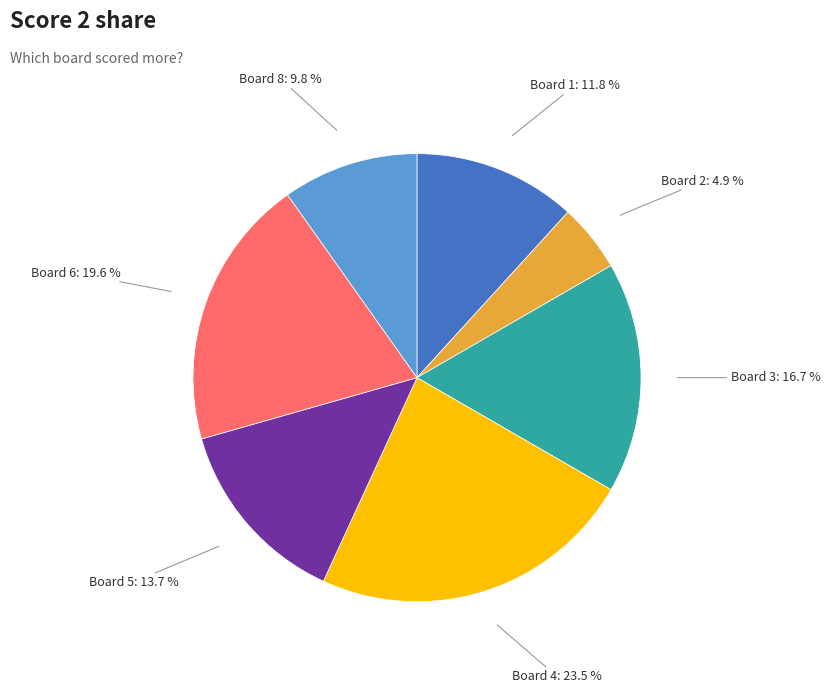

Do Board 5 and Board 6 together represent more than half of the pie?

No